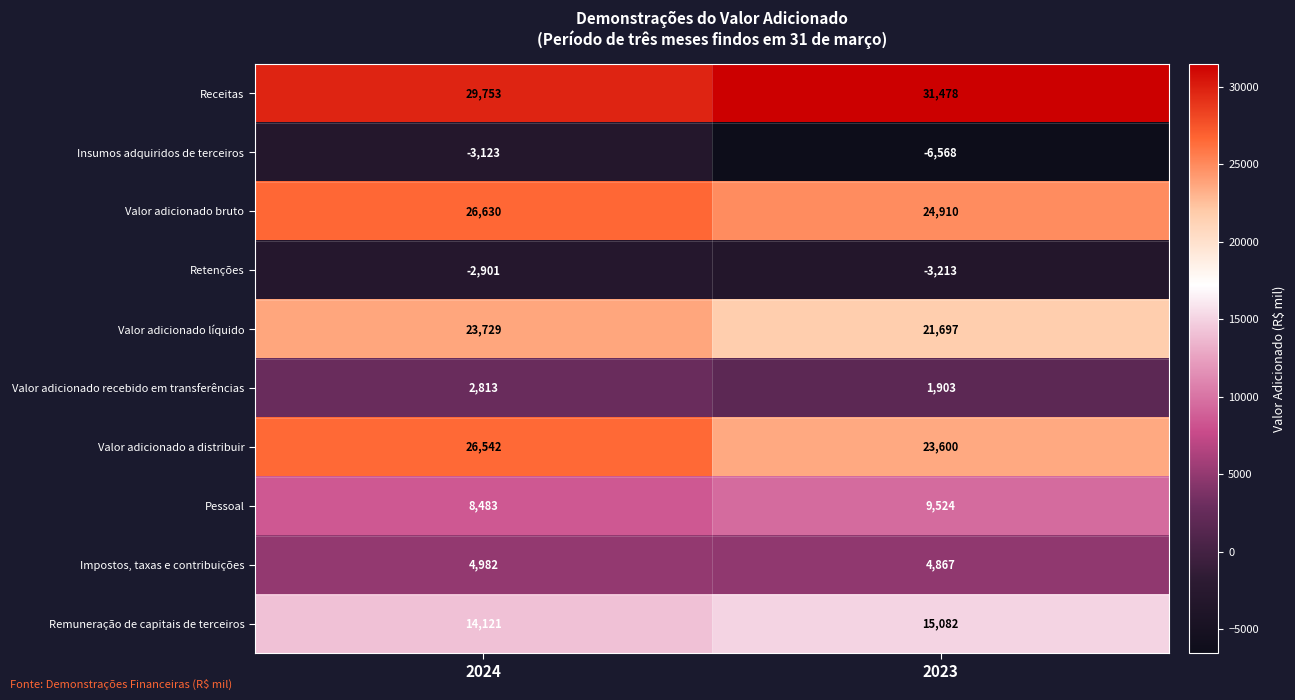

The Receitas series shows 31478 at 2023. True or false?

True